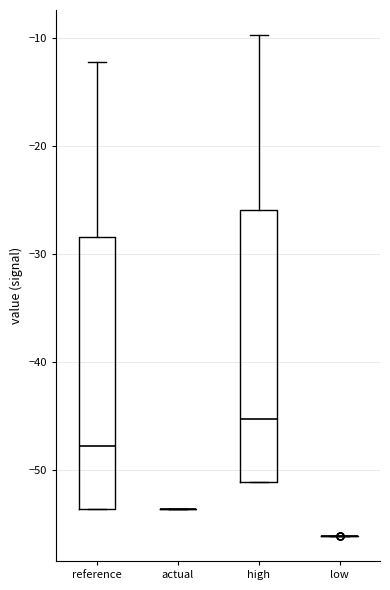

Where does the median line of the box for reference sit on the y-axis? The values are not printed on the chart, so give them approximately, as read against the axis.

-48